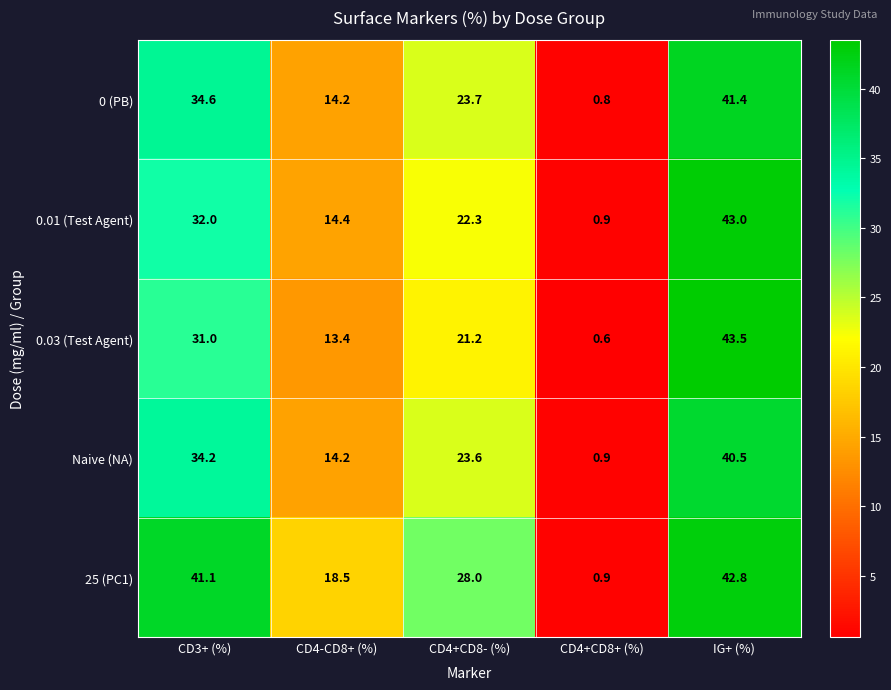

What is the sum of the 25 (PC1) values at CD3+ (%) and IG+ (%)?

83.9